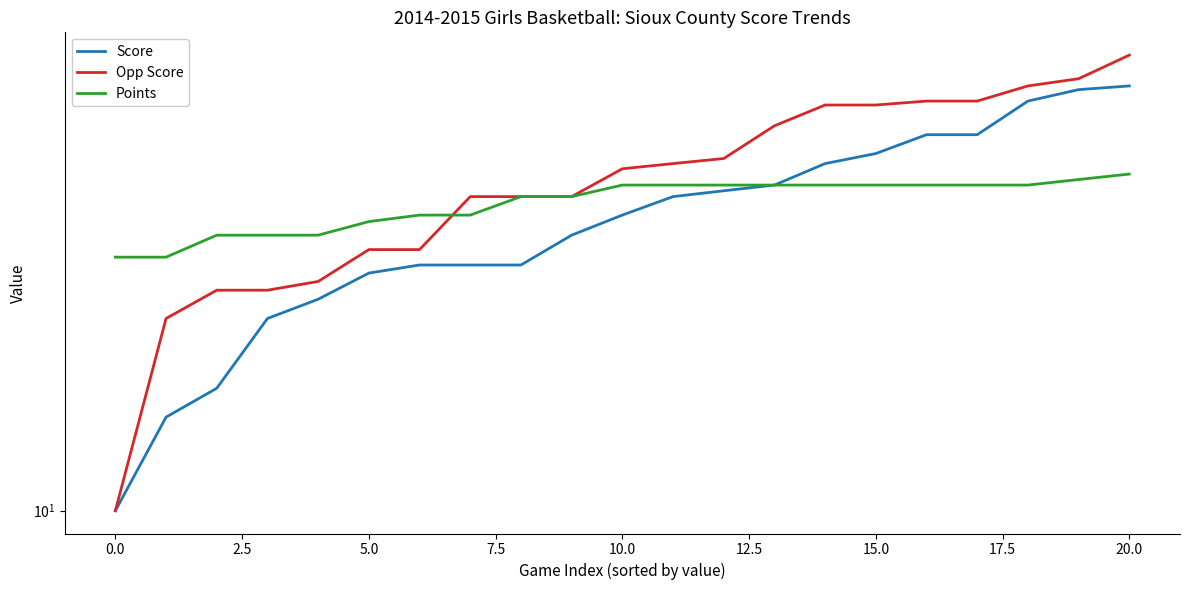

Which has a higher value, 0.0 or 2.5?

2.5